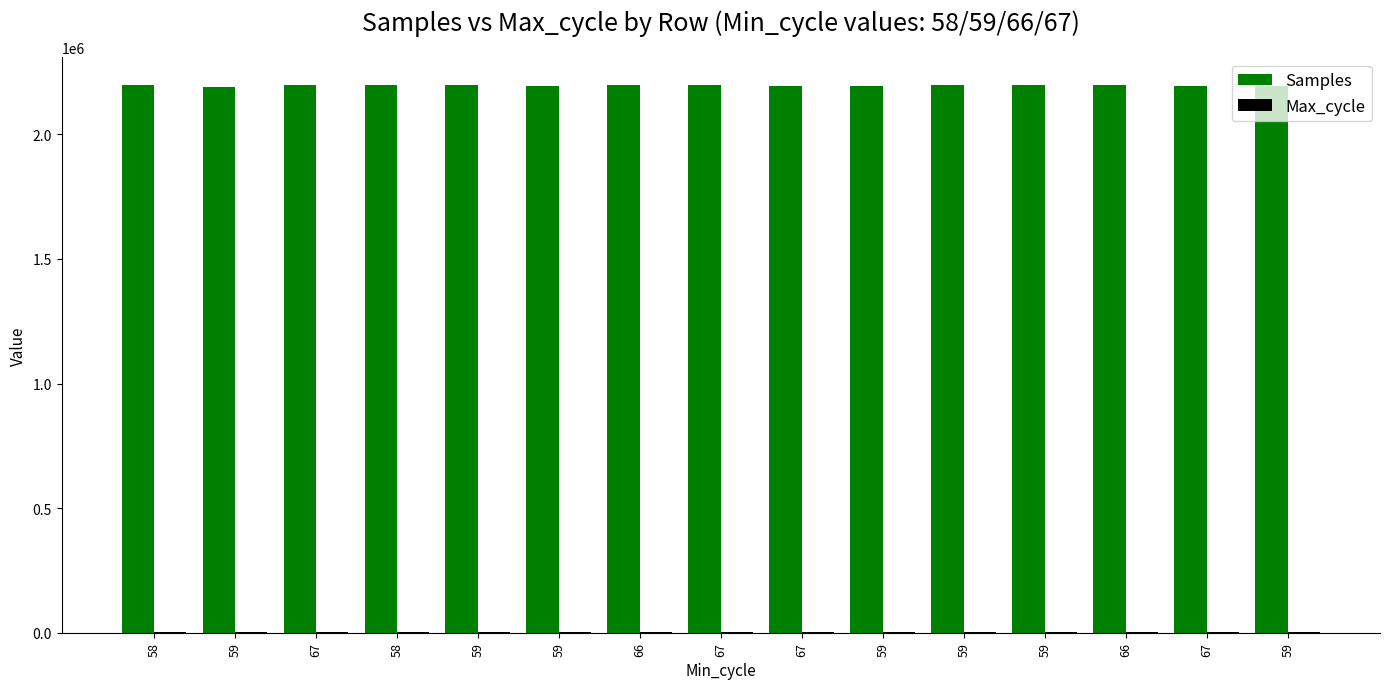

List the labels in order of Max_cycle value, smallest first.

67, 59, 59, 58, 67, 58, 59, 66, 59, 59, 59, 59, 67, 67, 66